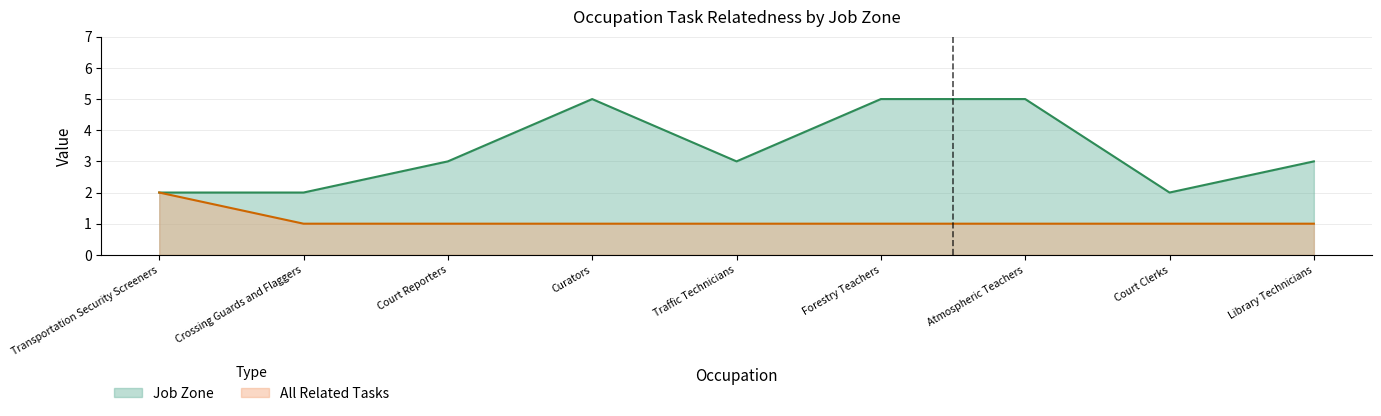

What is the difference between the maximum and minimum values in the All Related Tasks series?

1